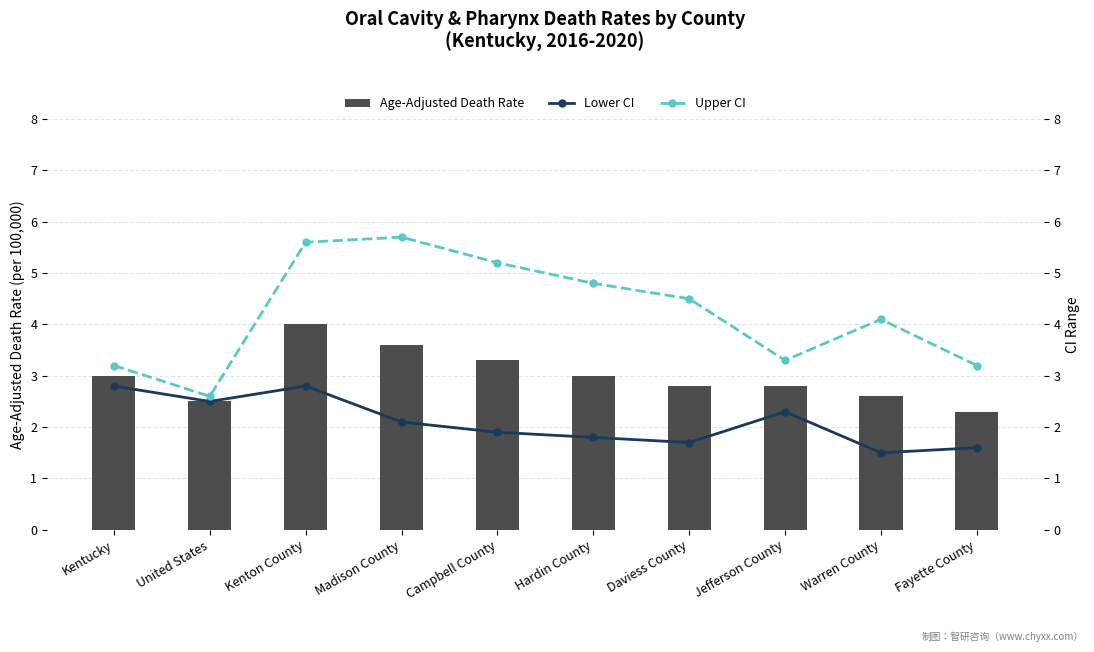

Is the value of Upper CI at Warren County greater than the value of Lower CI at Warren County?

Yes